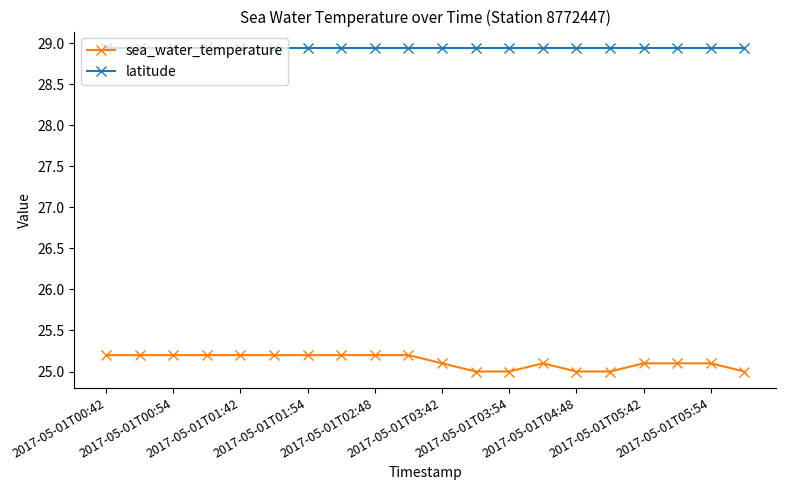

Which series has the widest spread of values?

sea_water_temperature